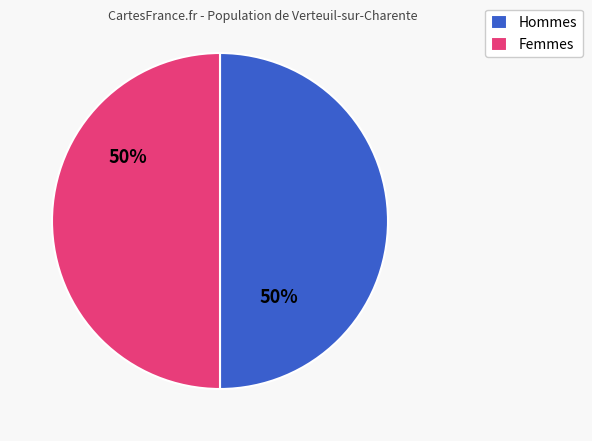

To the nearest percent, what portion does Femmes represent?

50%